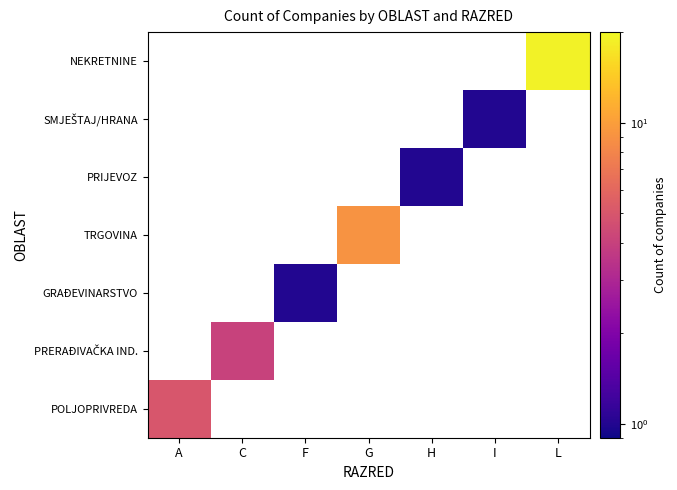

Which label corresponds to the smallest value in the chart?

C